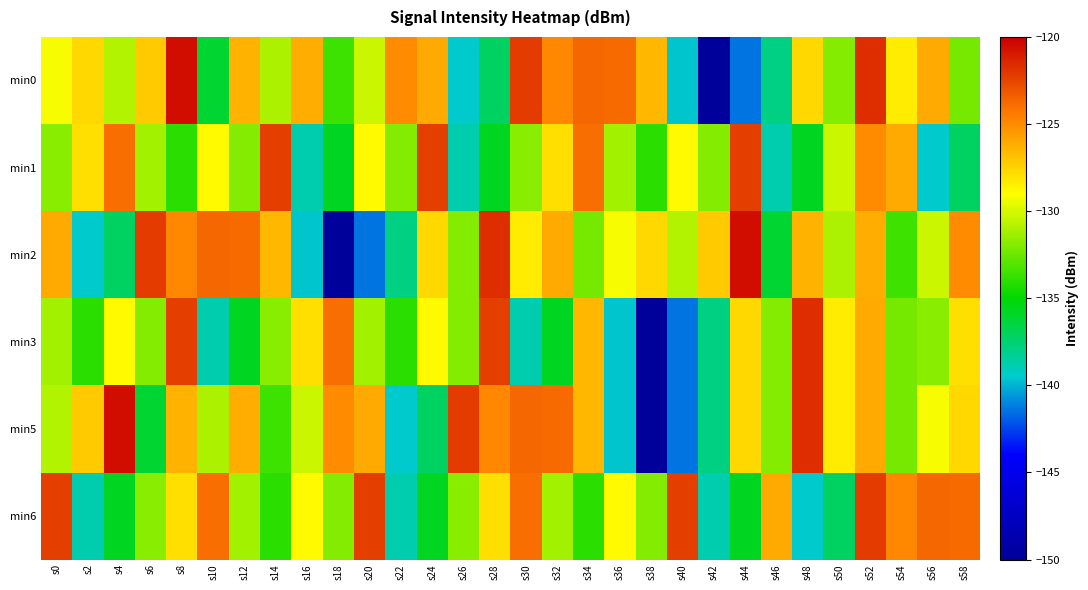

Between s46 and s50, which is larger?

s50